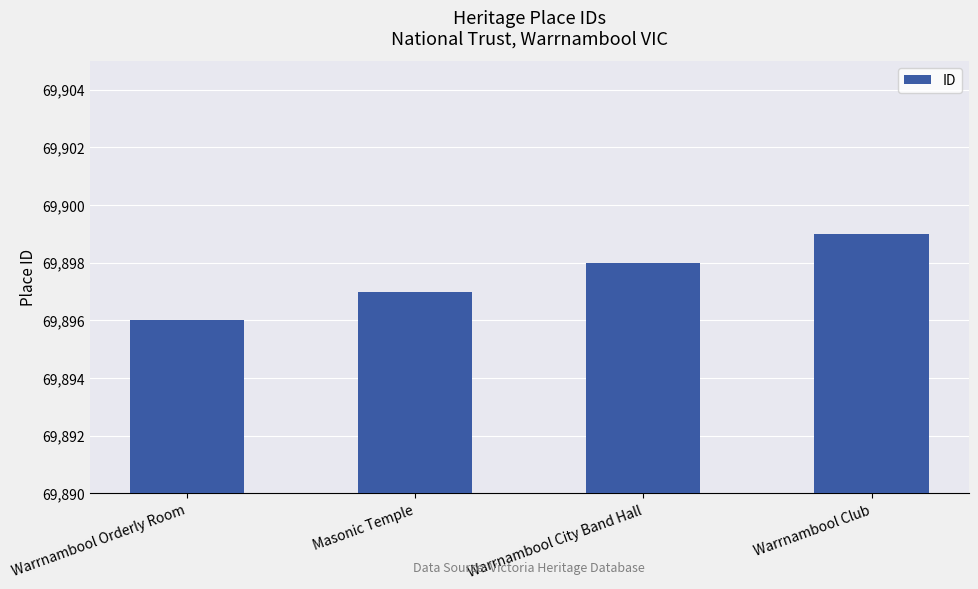

What is the average value?

69898